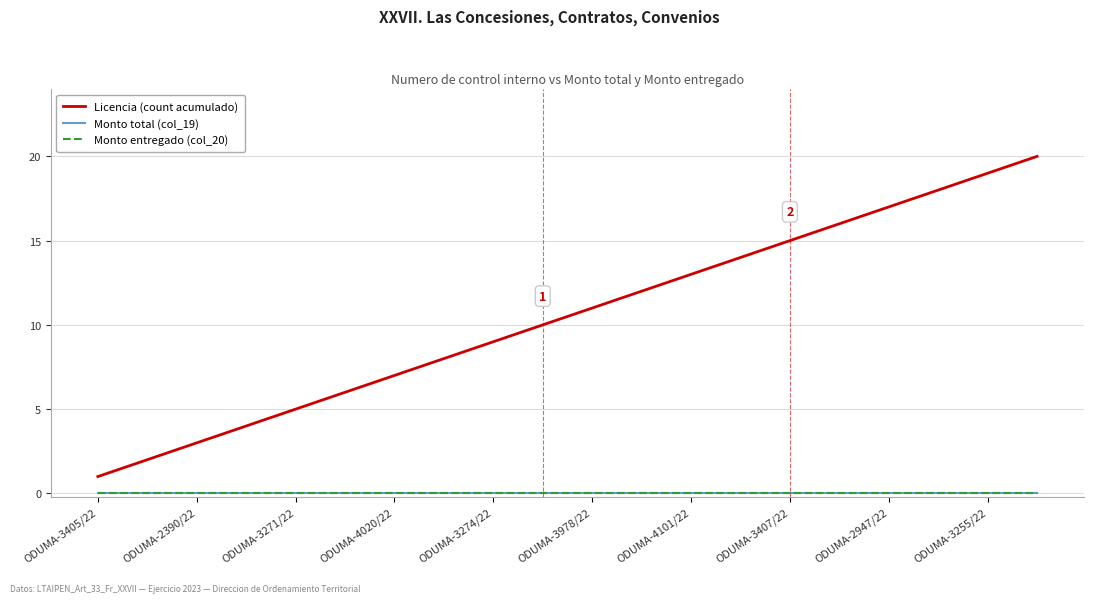

What is the highest value of the Licencia (count acumulado) series?

20.0